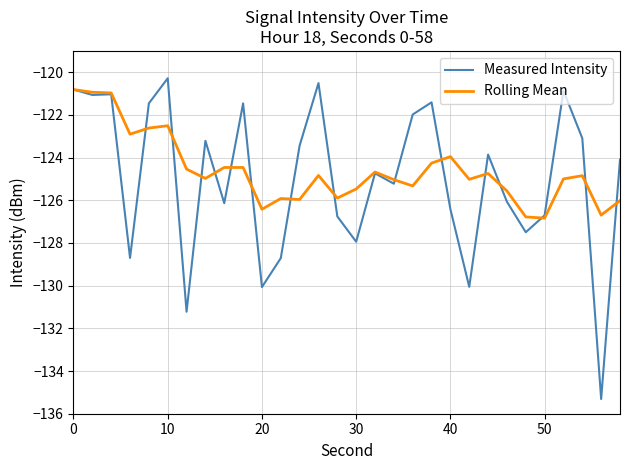

How many lines are shown in the chart?

2